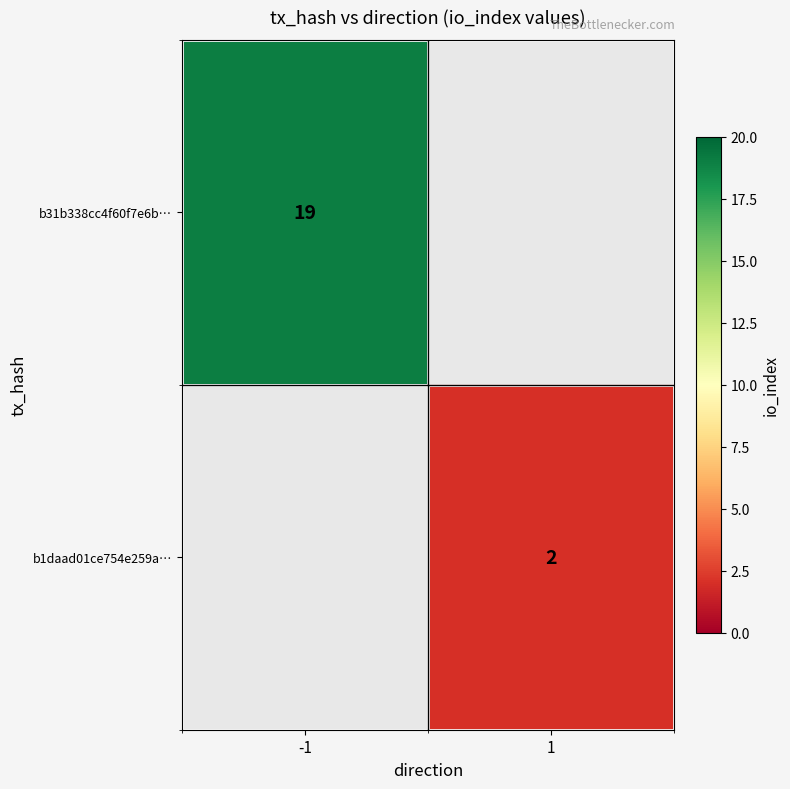

The value of b1daad01ce754e259a… at 1 is 3. True or false?

False